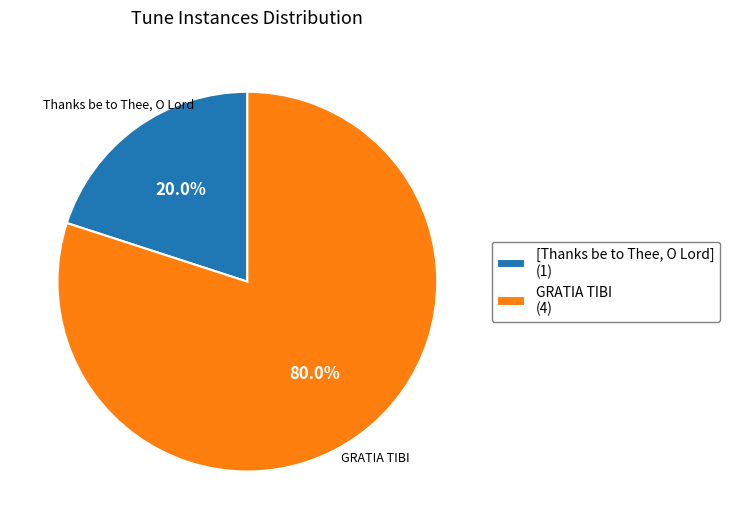

How many segments does this pie chart have?

2